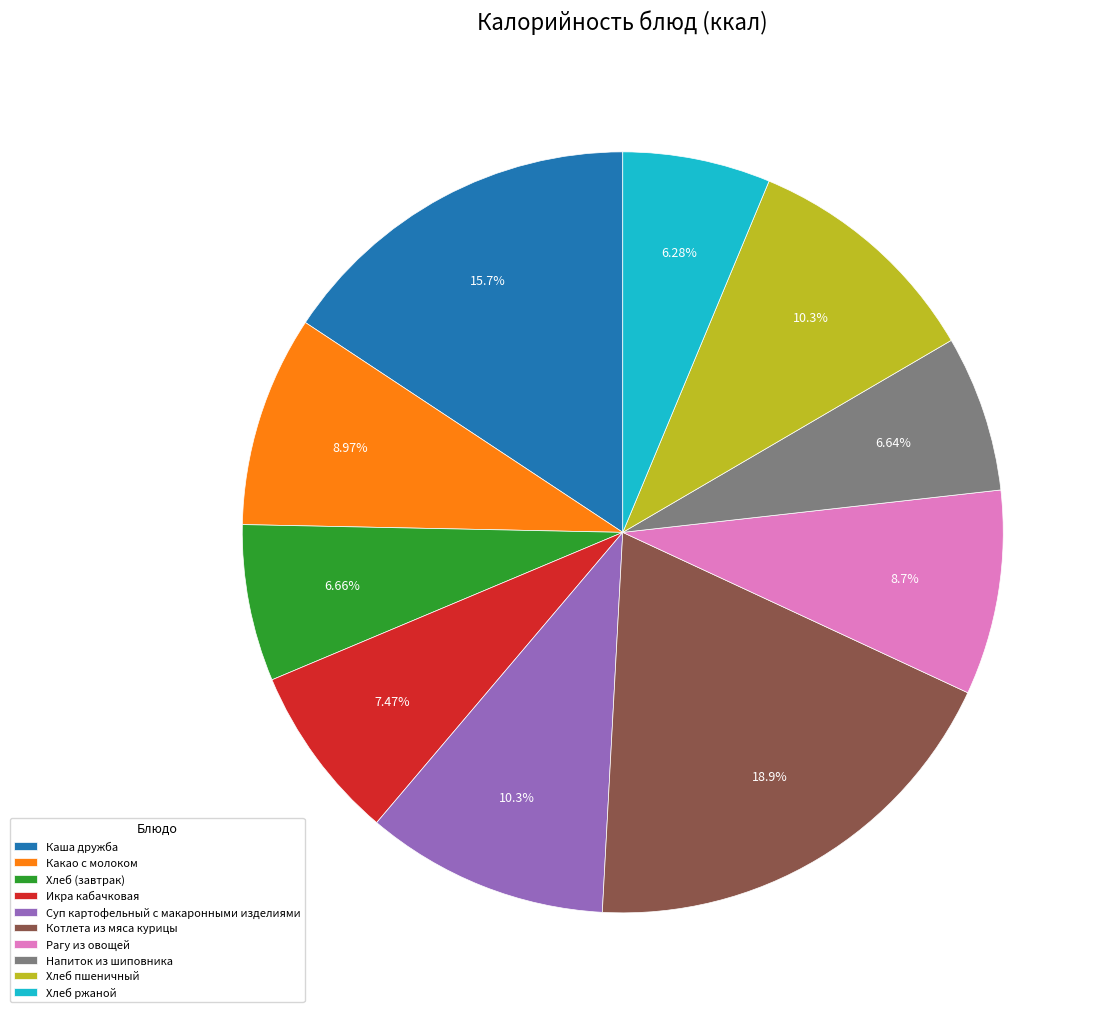

To the nearest percent, what portion does Рагу из овощей represent?

9%